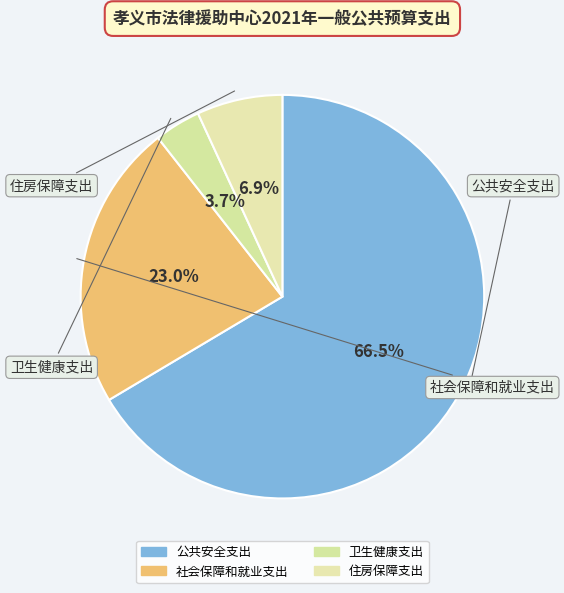

Does any single category account for the majority?

Yes